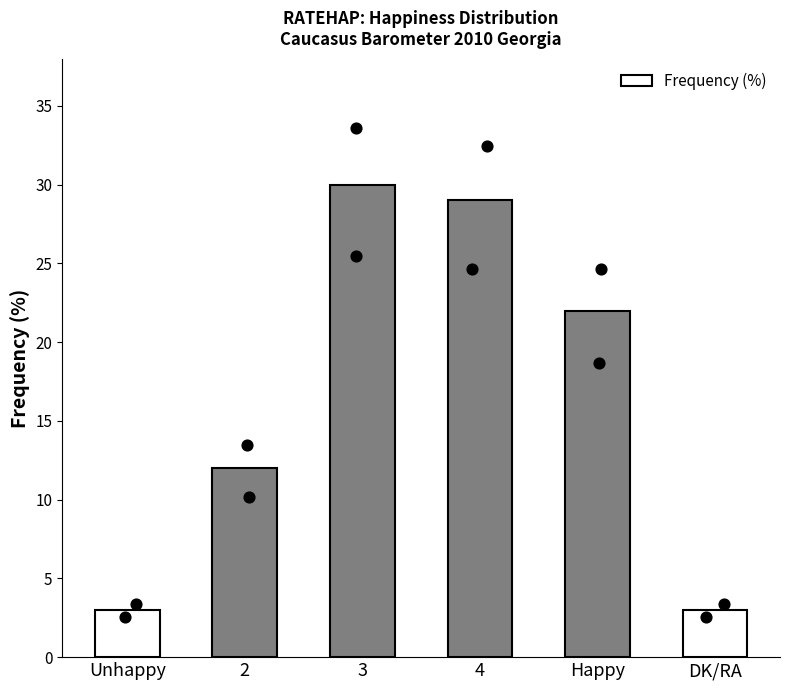

Between Unhappy and 4, which is larger?

4